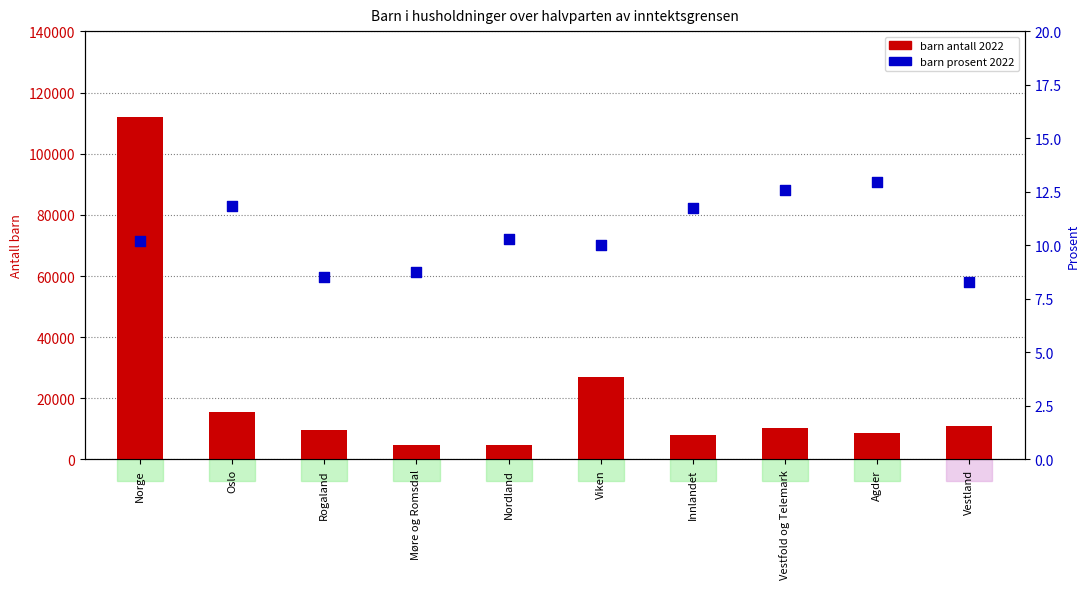

What is the total value across all series at Møre og Romsdal?

4766.8